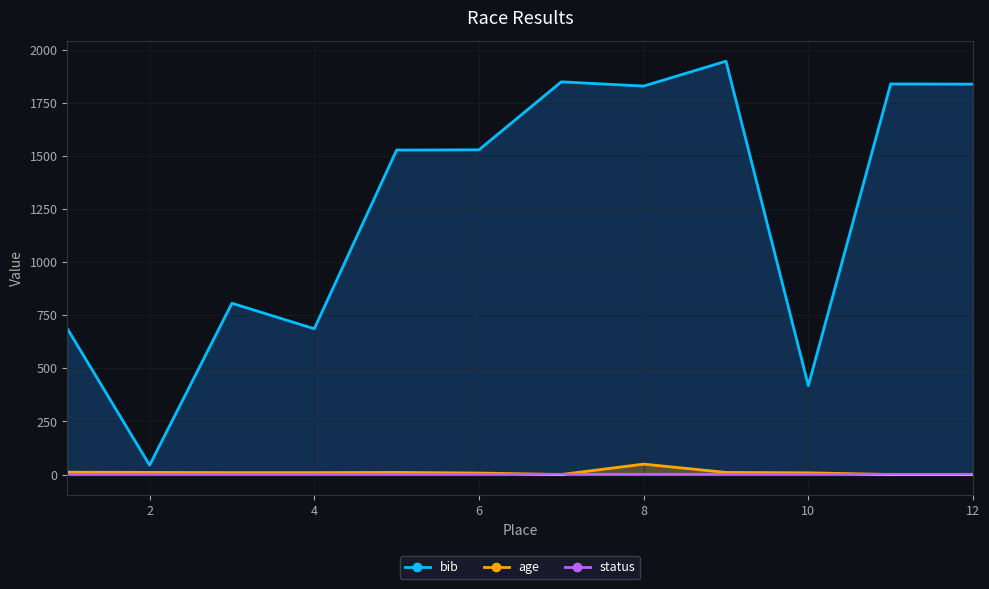

What is the lowest value of the bib series?

44